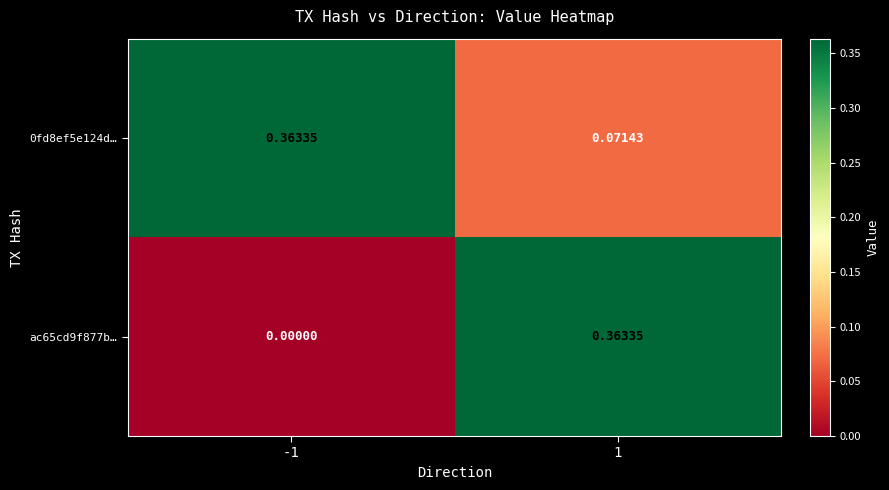

Is the value of 0fd8ef5e124d… at -1 greater than the value of ac65cd9f877b… at -1?

Yes